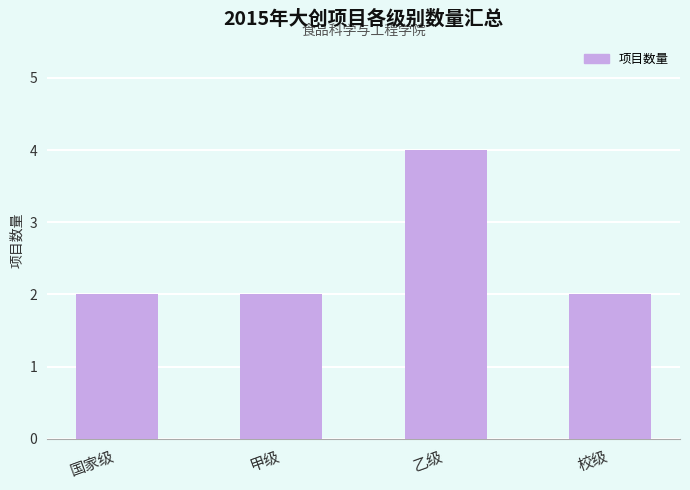

Reading left to right, list all the values displayed in this chart.

国家级=2	甲级=2	乙级=4	校级=2